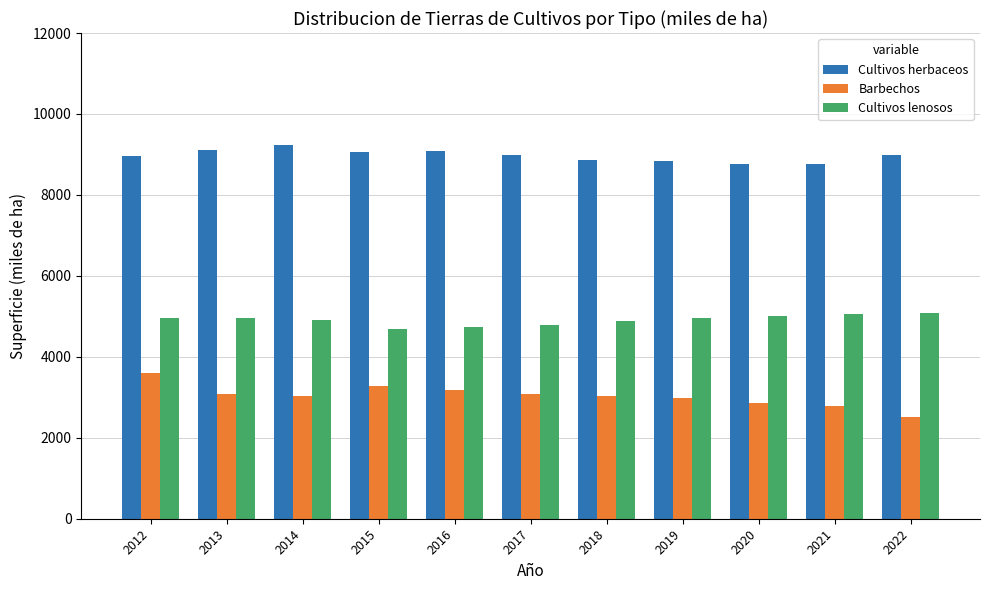

What is the value of the Cultivos lenosos bar at the 10th from the left?

5059.8